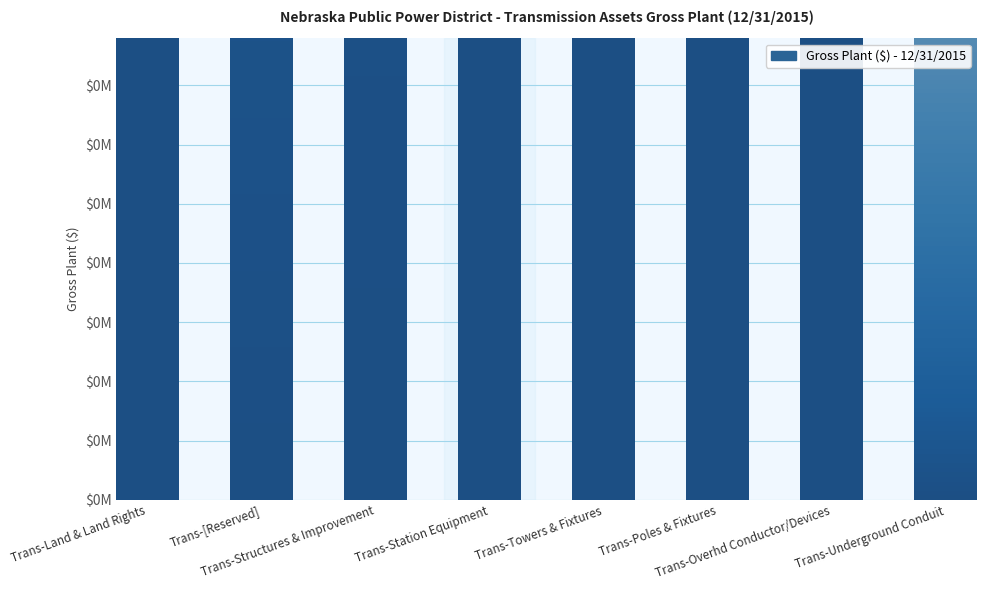

Does the chart contain stacked bars?

No